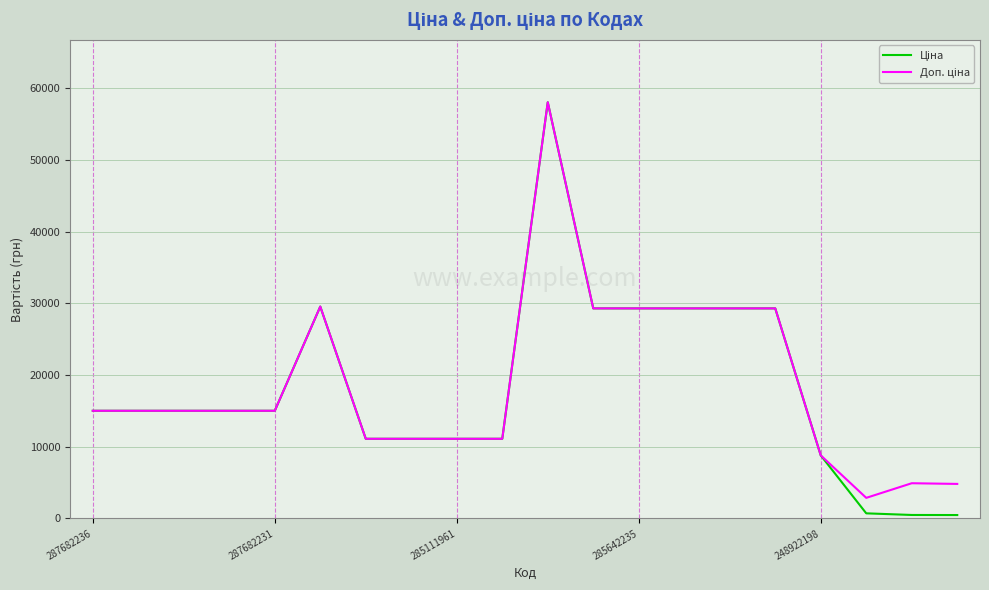

Does the chart display data point markers on the line(s)?

No